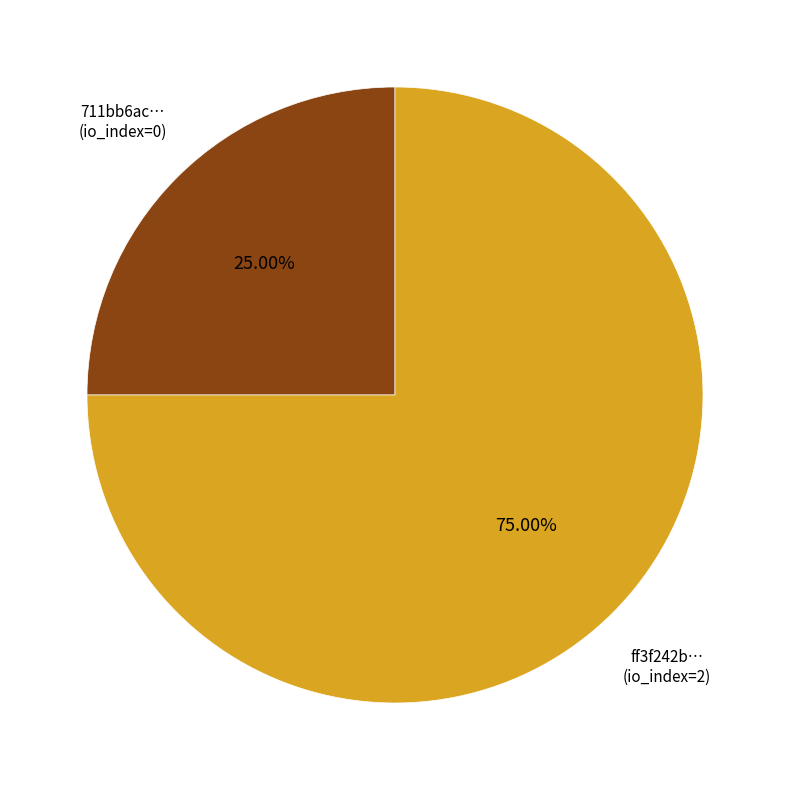

How many segments does this pie chart have?

2